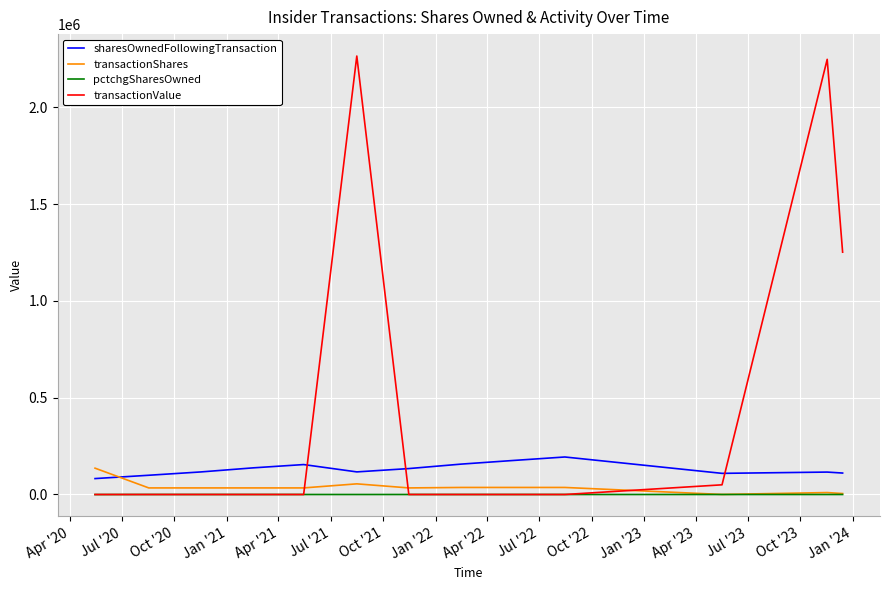

Which series has the largest total across all categories?

transactionValue